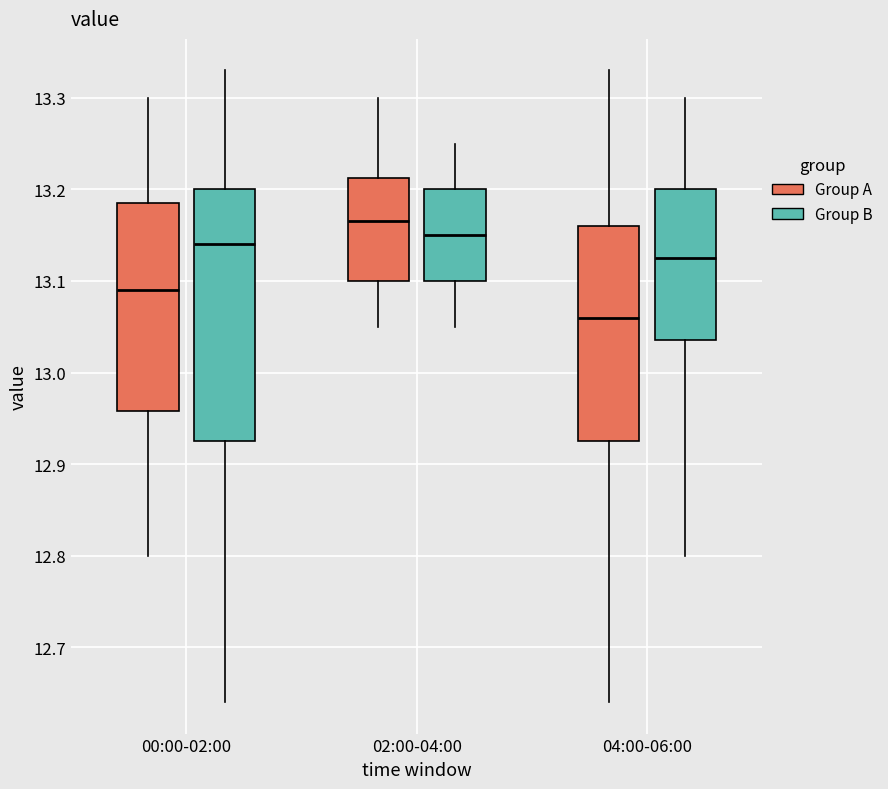

Which box's median line is the highest?

02:00-04:00 (Group A)